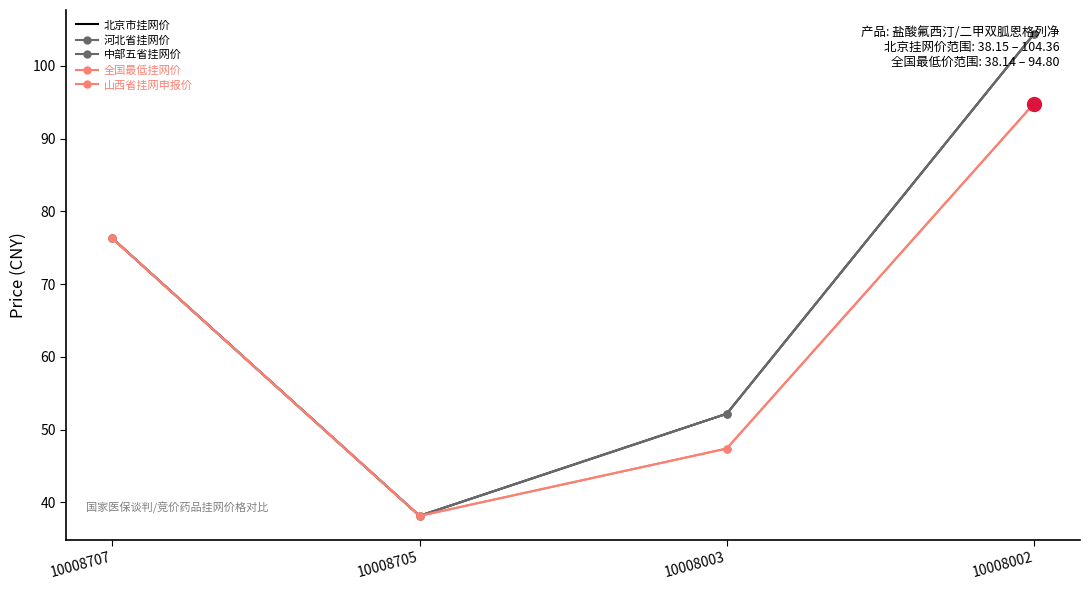

What are all the series names shown in the legend?

北京市挂网价, 河北省挂网价, 中部五省挂网价, 全国最低挂网价, 山西省挂网申报价